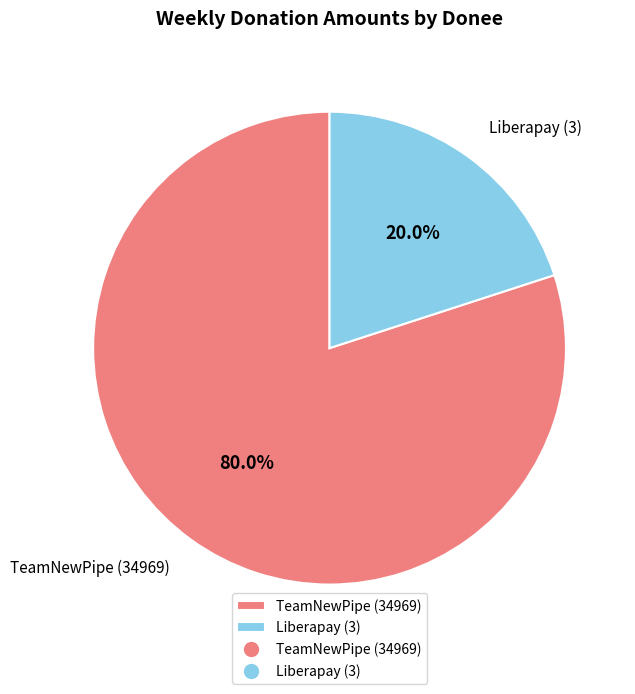

What percentage do TeamNewPipe (34969) and Liberapay (3) together represent?

100.0%